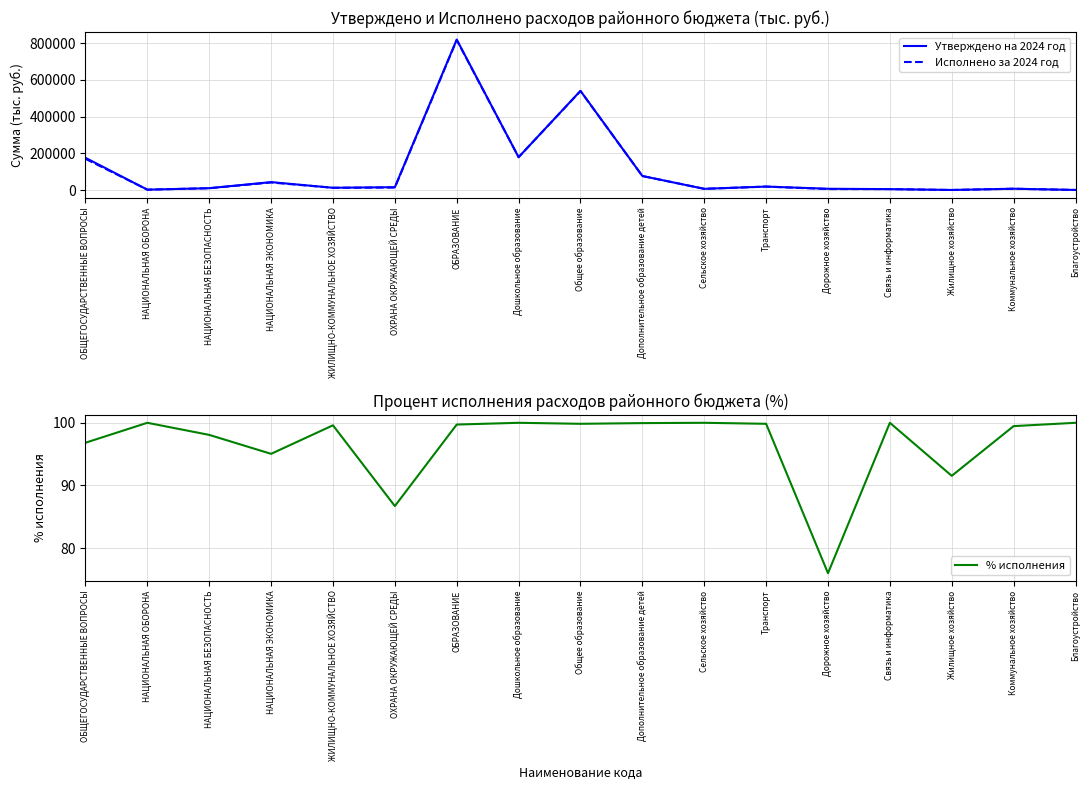

How many series are shown in this chart?

3